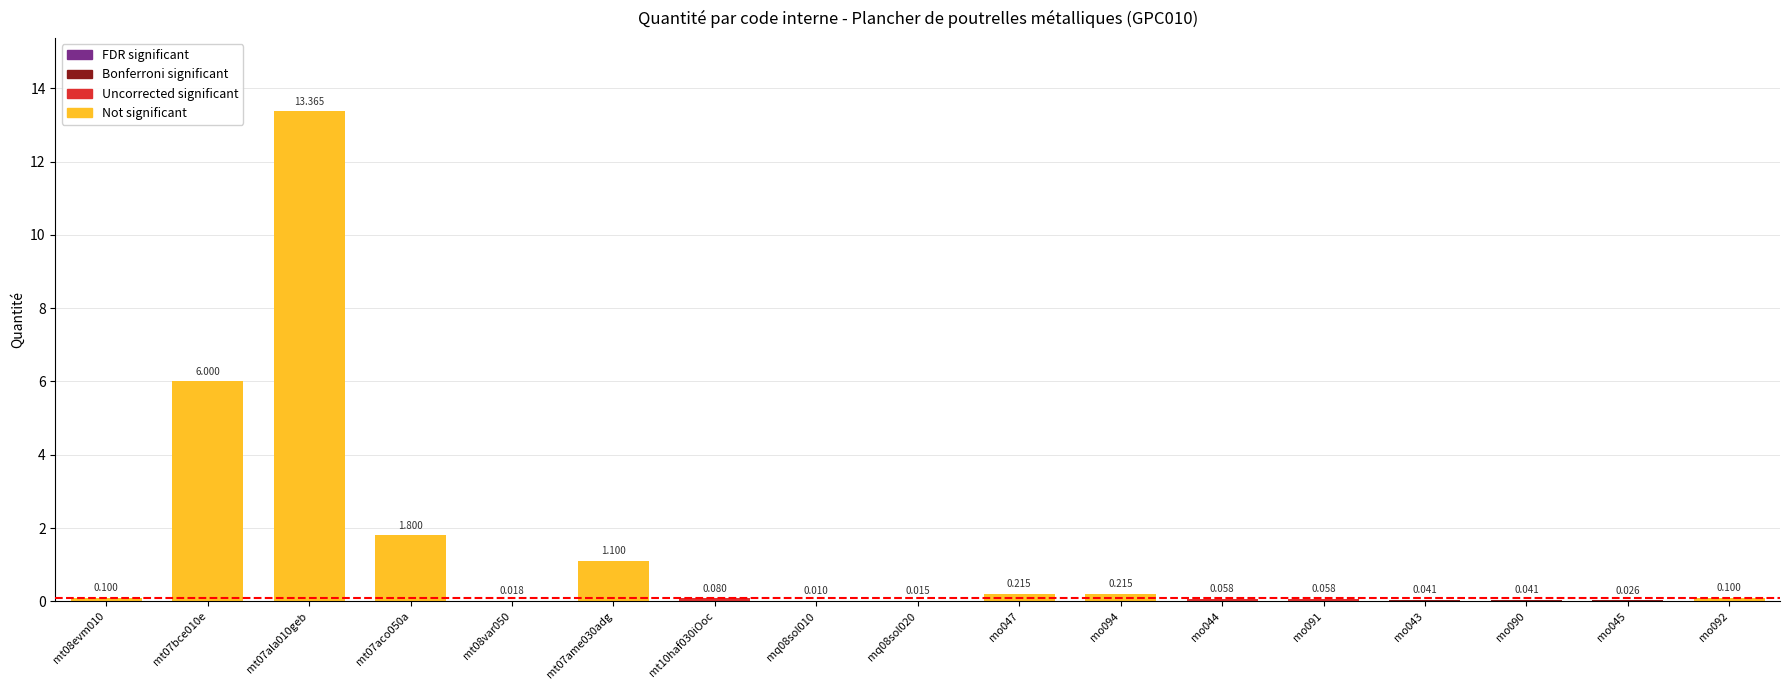

How many distinct data groups are displayed?

1